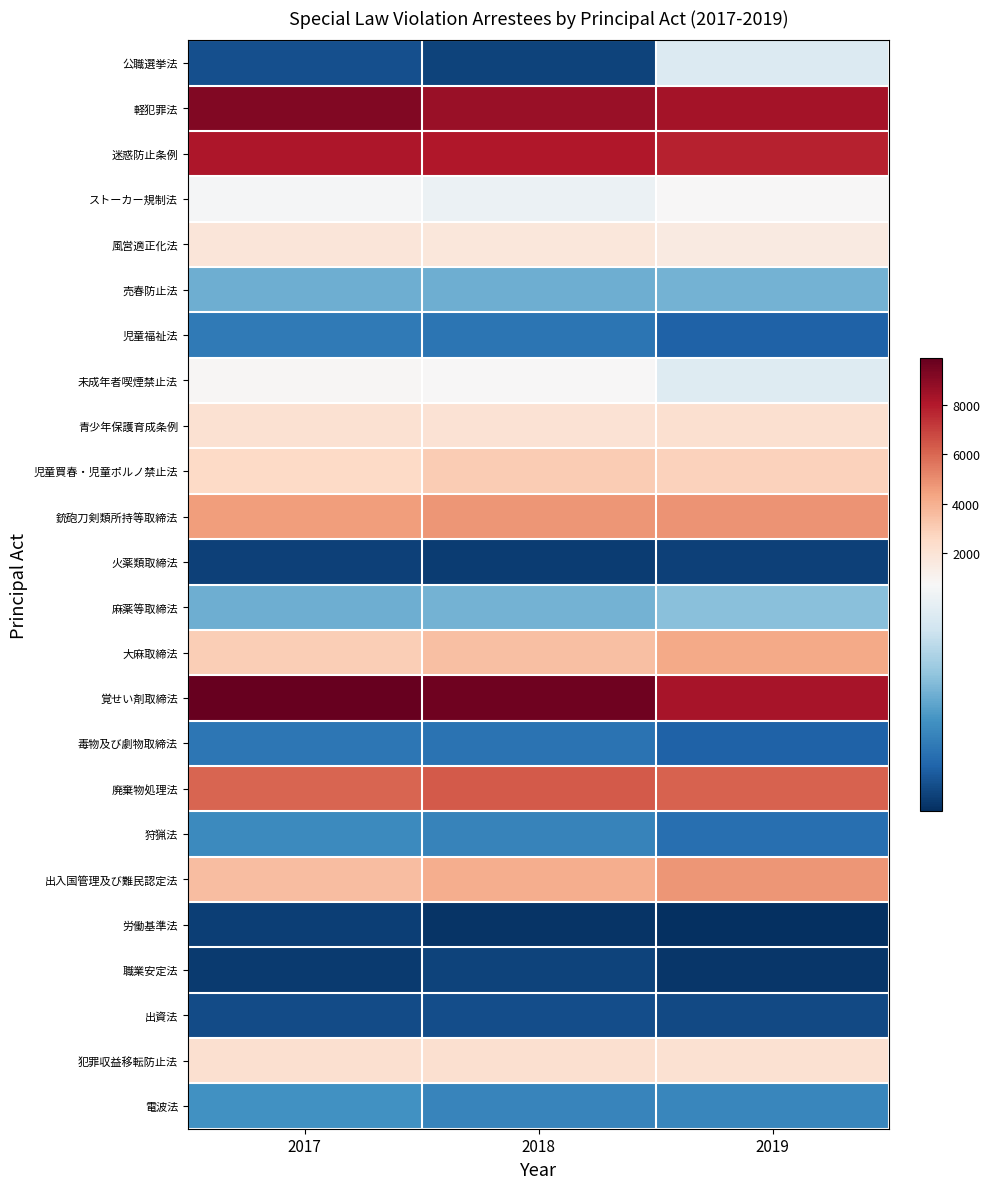

Reading right to left, list all the values displayed in this chart.

公職選挙法: 2019=621	2018=99	2017=130
軽犯罪法: 2019=8344	2018=8658	2017=9197
迷惑防止条例: 2019=7763	2018=8054	2017=8161
ストーカー規制法: 2019=728	2018=675	2017=702
風営適正化法: 2019=1524	2018=1747	2017=1849
売春防止法: 2019=399	2018=390	2017=388
児童福祉法: 2019=178	2018=231	2017=247
未成年者喫煙禁止法: 2019=626	2018=721	2017=841
青少年保護育成条例: 2019=2184	2018=2075	2017=2111
児童買春・児童ポルノ禁止法: 2019=2812	2018=3040	2017=2544
銃砲刀剣類所持等取締法: 2019=4818	2018=4785	2017=4580
火薬類取締法: 2019=95	2018=87	2017=95
麻薬等取締法: 2019=435	2018=401	2017=387
大麻取締法: 2019=4221	2018=3488	2017=2957
覚せい剤取締法: 2019=8283	2018=9652	2017=9900
毒物及び劇物取締法: 2019=177	2018=226	2017=235
廃棄物処理法: 2019=6165	2018=6363	2017=6053
狩猟法: 2019=215	2018=271	2017=292
出入国管理及び難民認定法: 2019=4735	2018=4024	2017=3512
労働基準法: 2019=51	2018=65	2017=90
職業安定法: 2019=69	2018=98	2017=78
出資法: 2019=116	2018=124	2017=122
犯罪収益移転防止法: 2019=2144	2018=2192	2017=2163
電波法: 2019=279	2018=277	2017=313